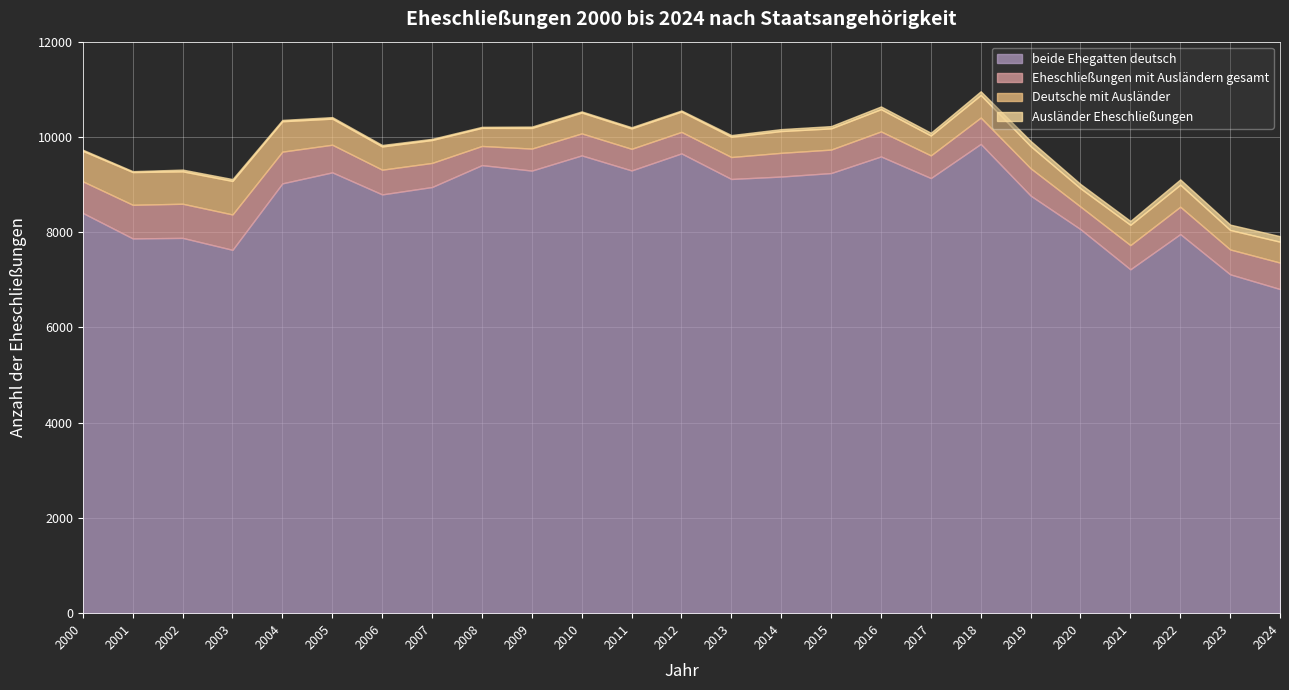

The value of Eheschließungen mit Ausländern gesamt at 2012 is 451. True or false?

True